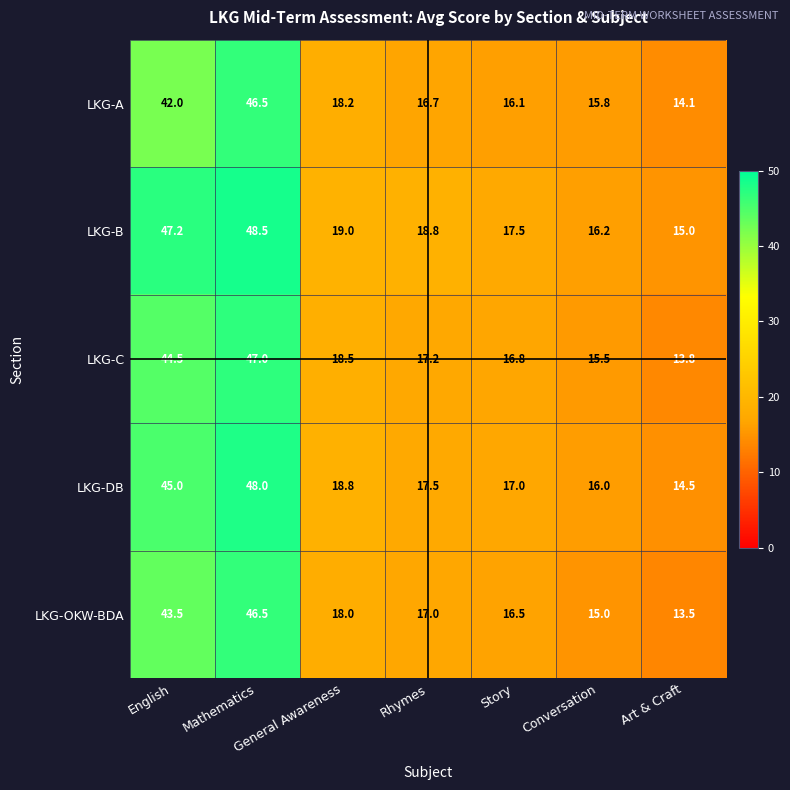

What is the spread (max minus min) of values at Story?

1.4